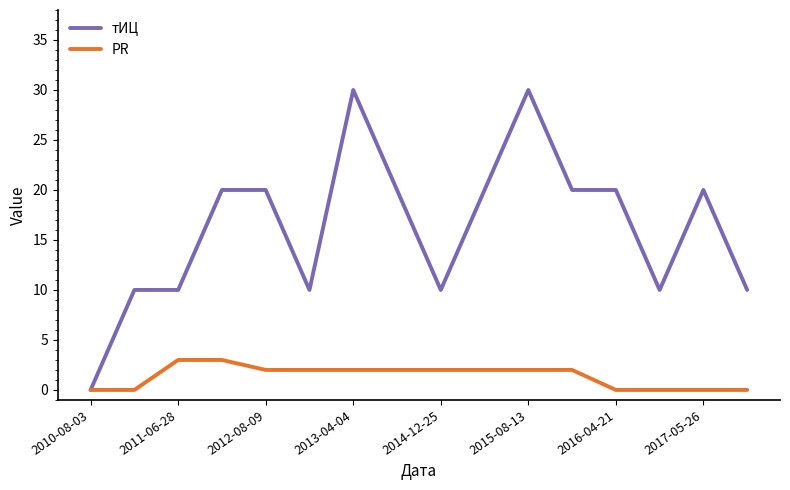

List the series in order of their overall mean, highest first.

тИЦ, PR